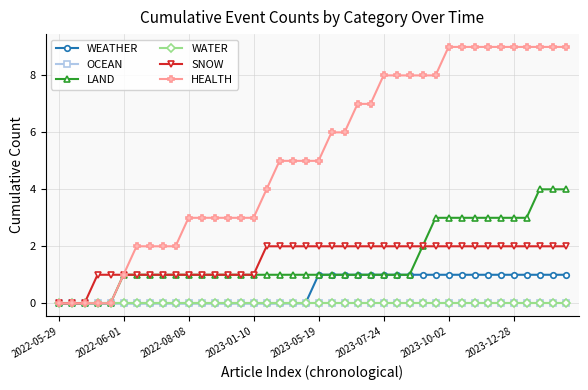

True or false: HEALTH and SNOW cross at least once.

False